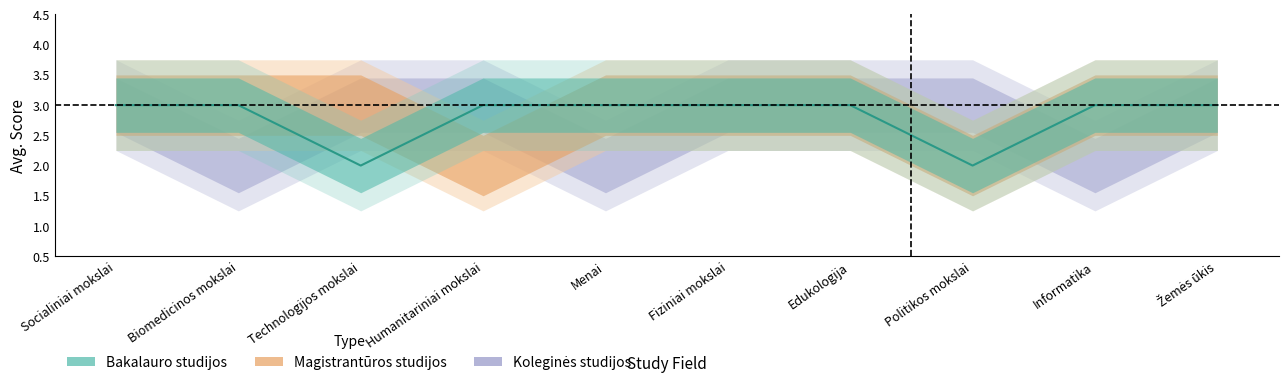

Reading left to right, what are all the values shown in this chart?

Koleginės studijos: 3	2	3	3	2	3	3	3	2	3
Magistrantūros studijos: 3	3	3	2	3	3	3	2	3	3
Bakalauro studijos: 3	3	2	3	3	3	3	2	3	3